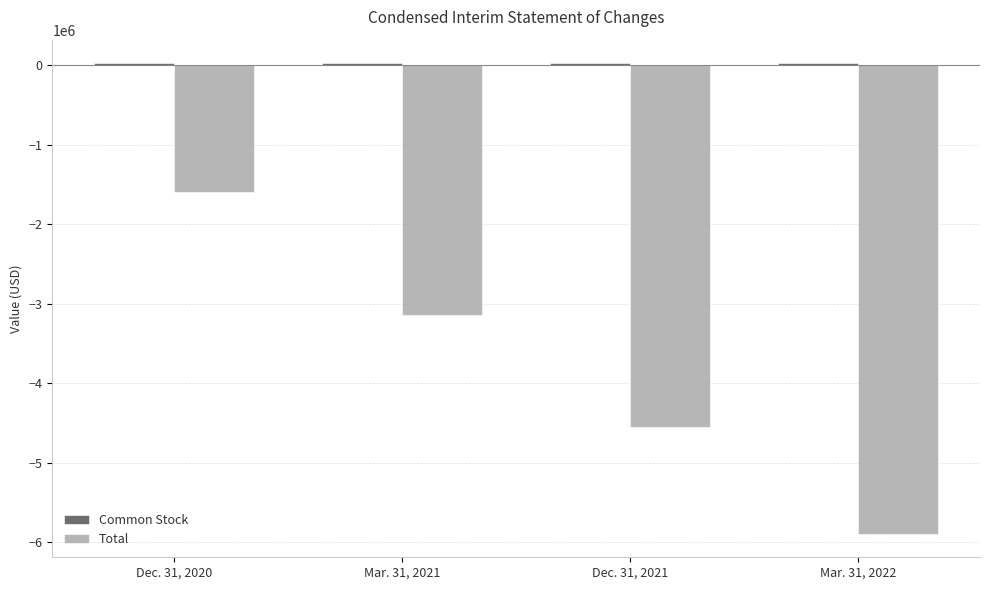

What is the sum of all Total values?

-15188401